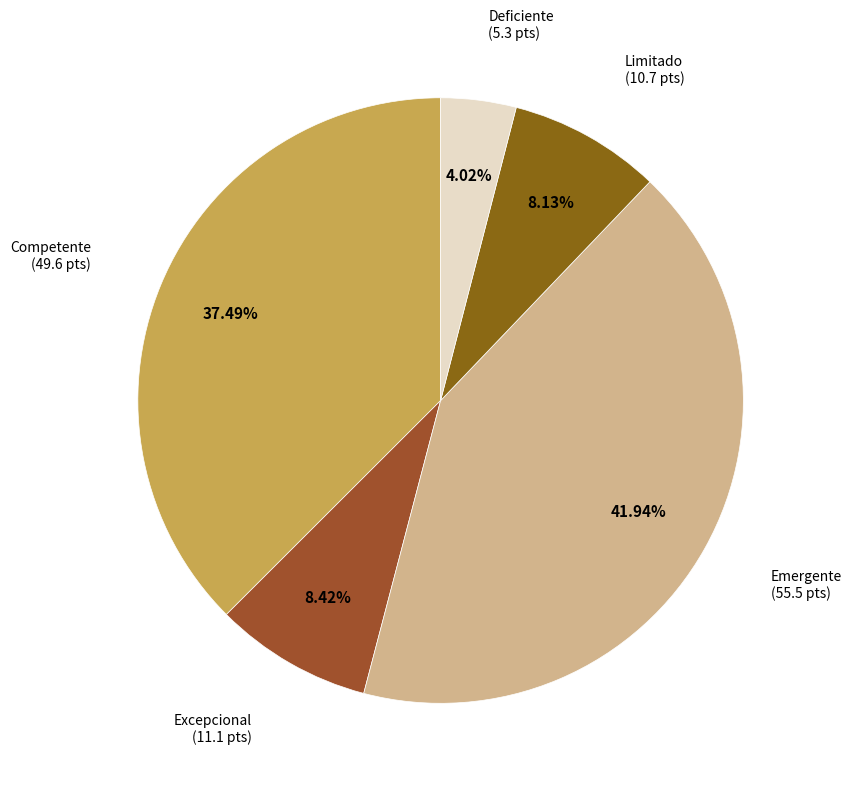

What percentage is the Excepcional slice, to the nearest percent?

8%